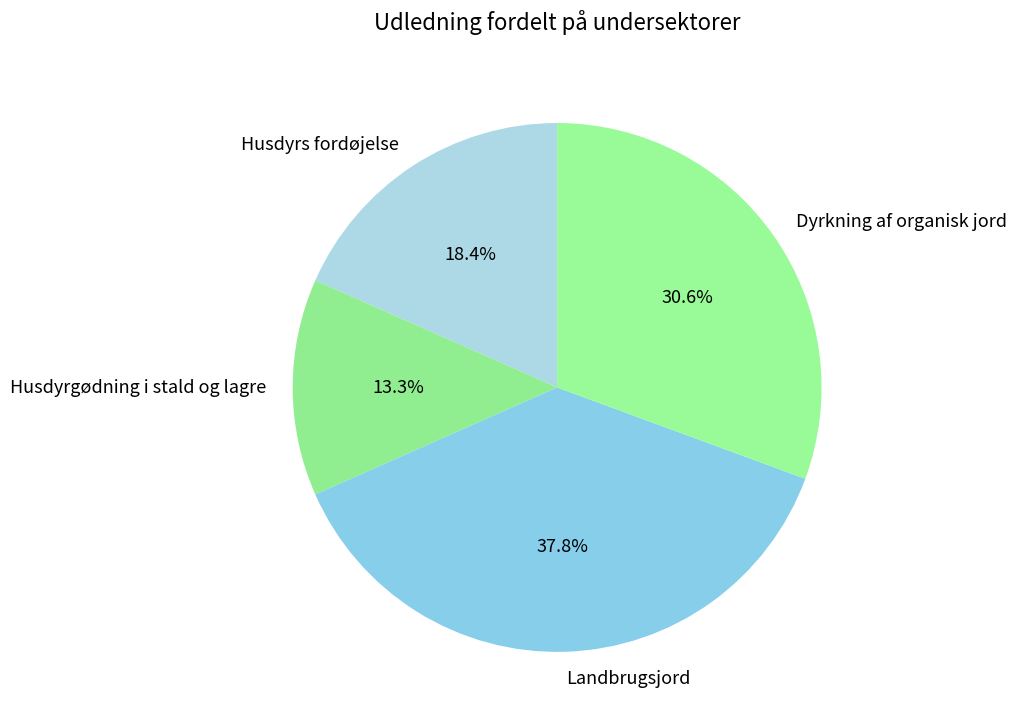

Which slice is the largest?

Landbrugsjord